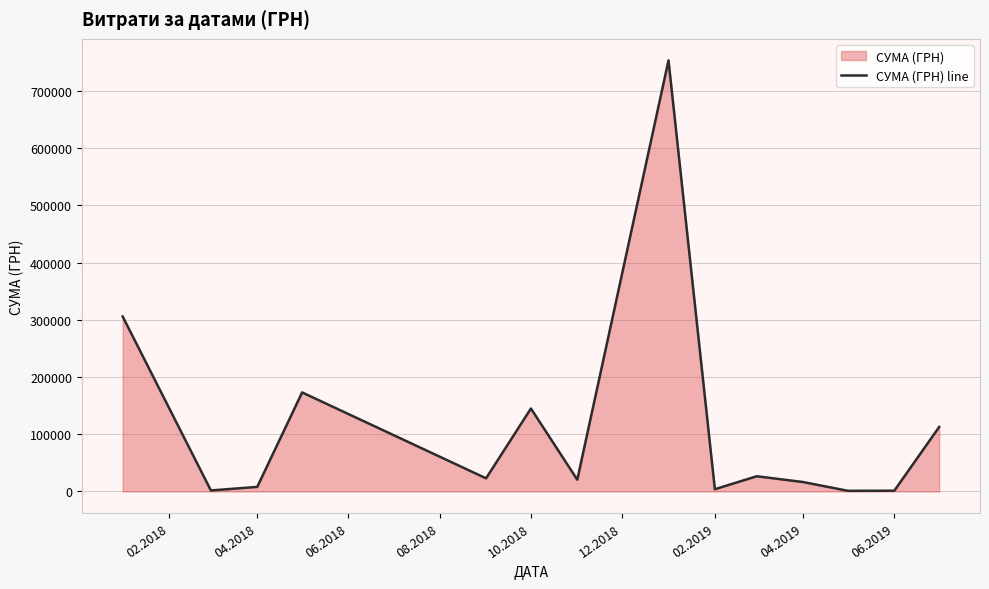

What is the smallest value displayed?

1188.0